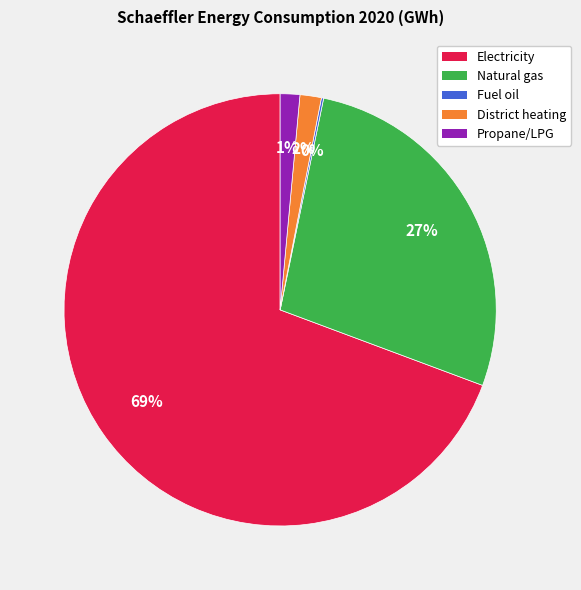

To the nearest percent, what is the combined percentage of District heating and Natural gas?

29%